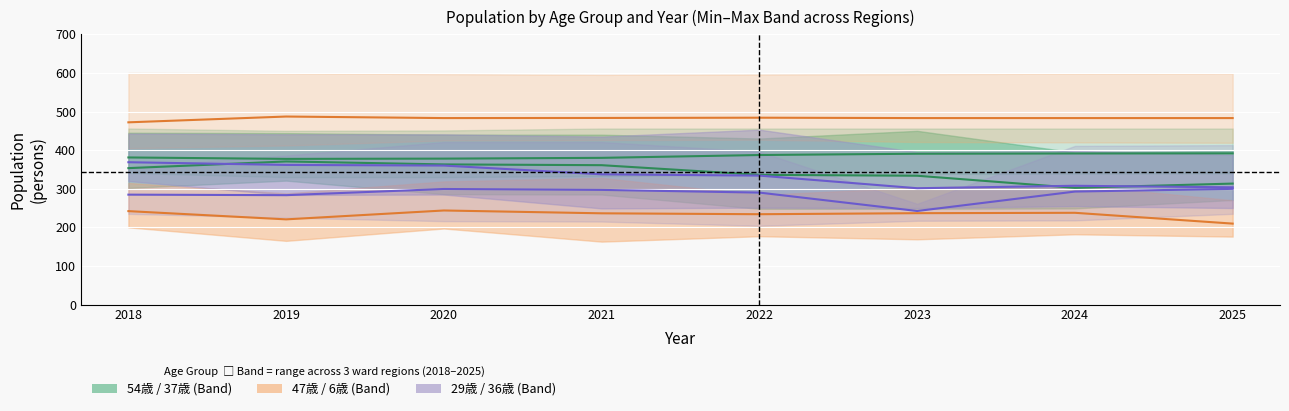

How many values in the 29歳 series exceed 411?

5